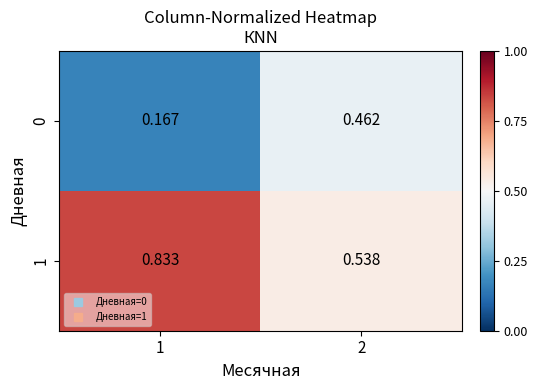

List the series in order of their overall mean, lowest first.

0, 1